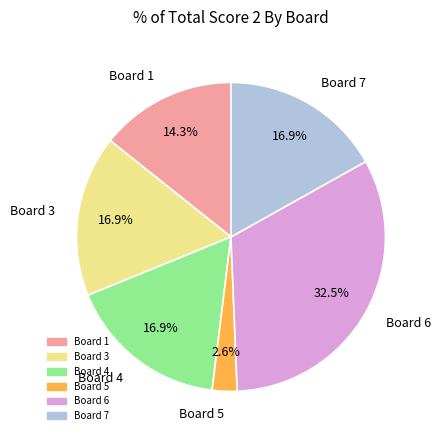

What percentage is the Board 7 slice, to the nearest percent?

17%